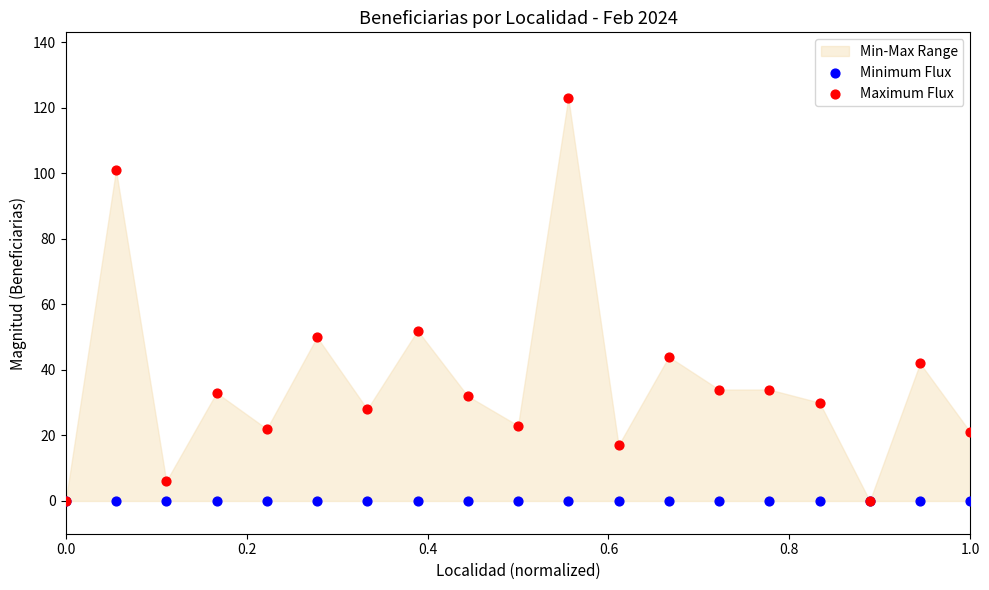

In the Maximum Flux series, what Y value is closest to 61?

52